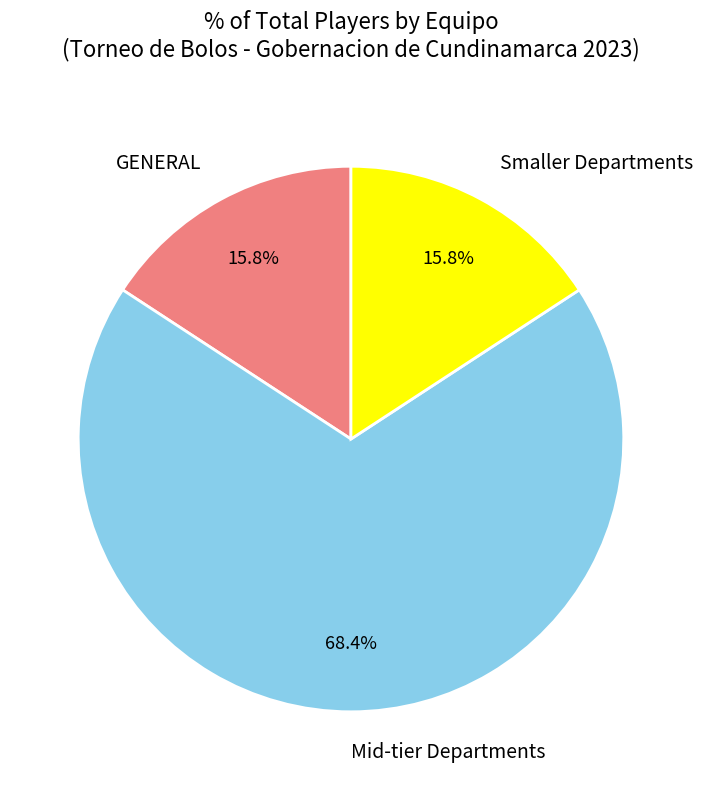

Which slice is the largest?

Mid-tier Departments